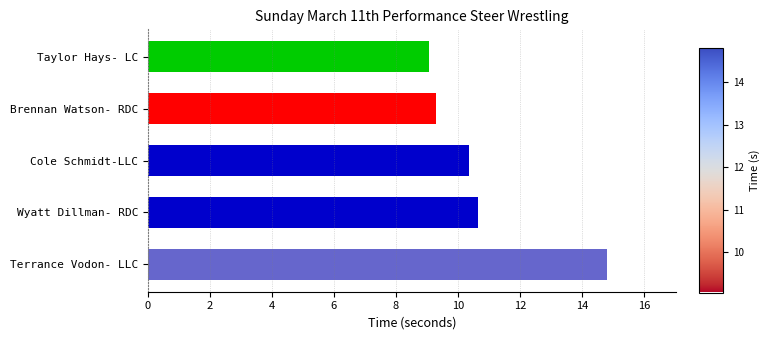

What is the minimum value shown in the chart?

9.1